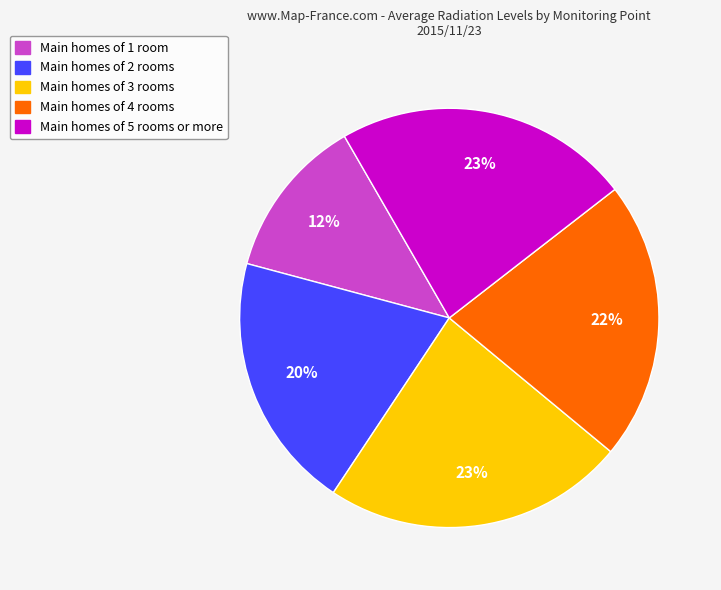

To the nearest percent, what is the average slice percentage?

20%